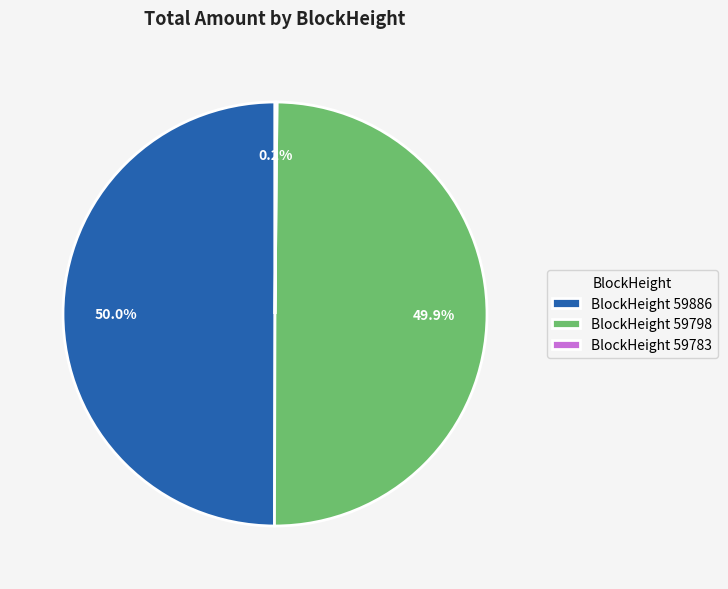

Is the sum of BlockHeight 59886 and BlockHeight 59798 greater than half?

Yes